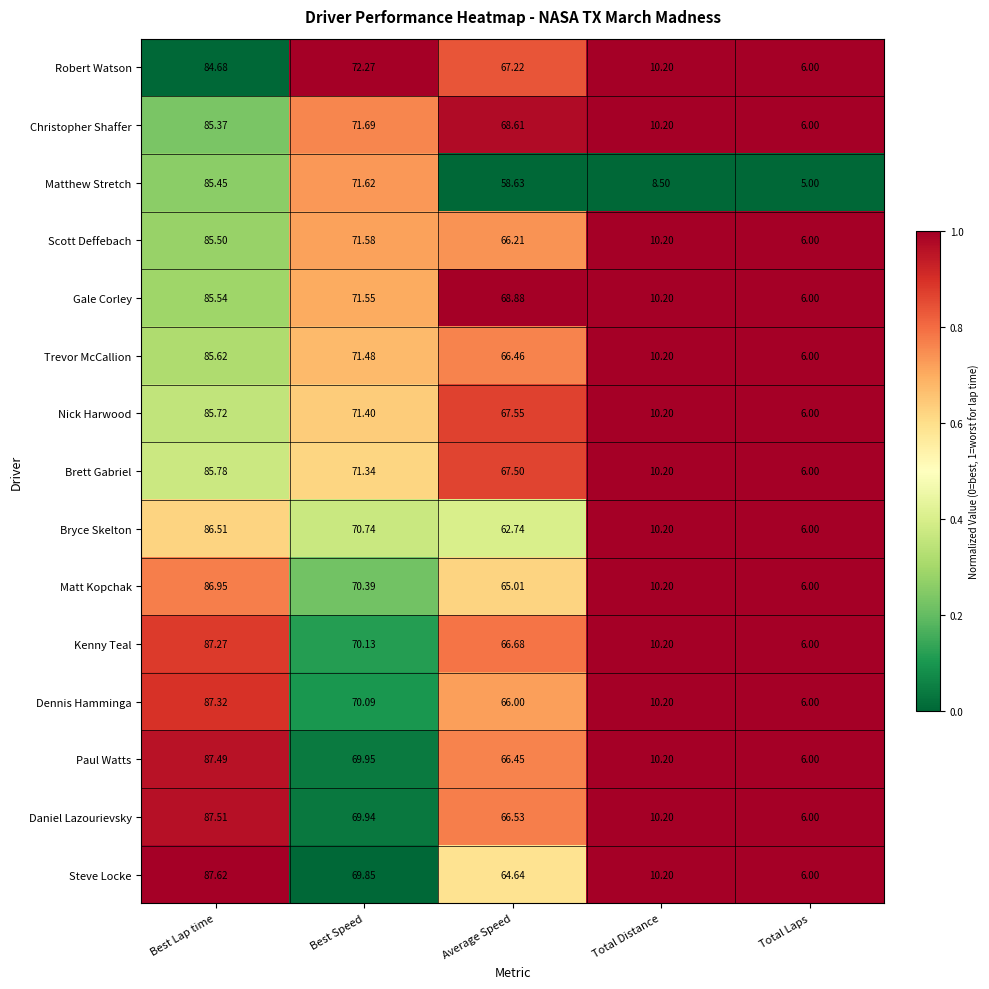

Which series has the largest total across all categories?

Gale Corley